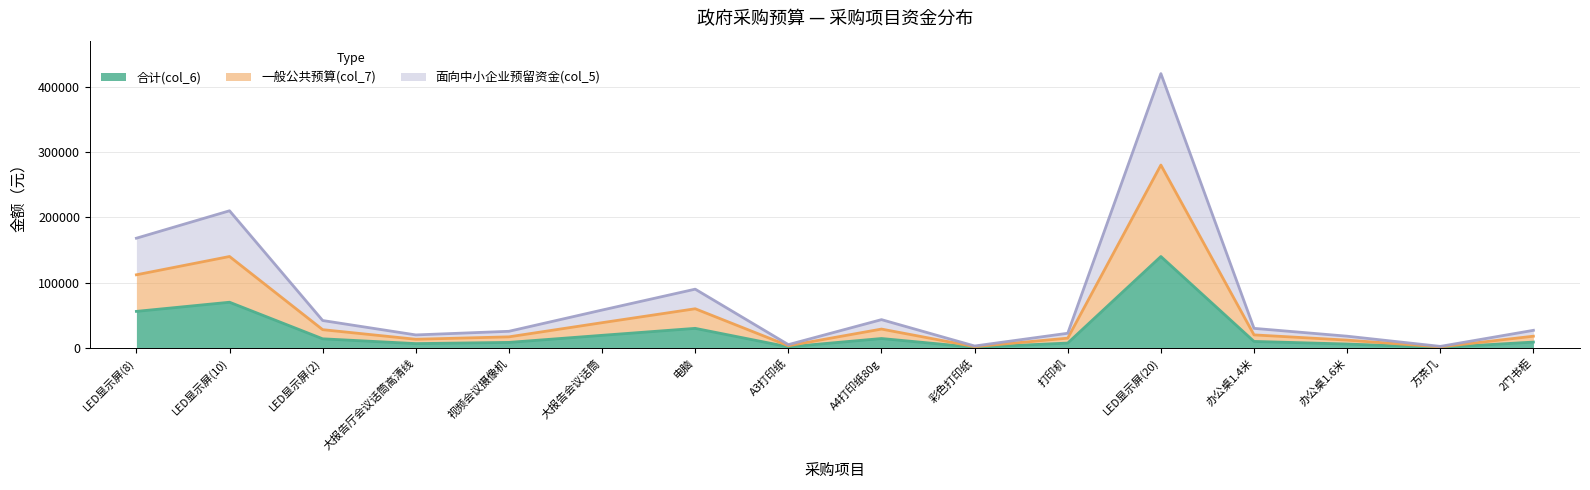

Does the chart display data point markers on the line(s)?

No